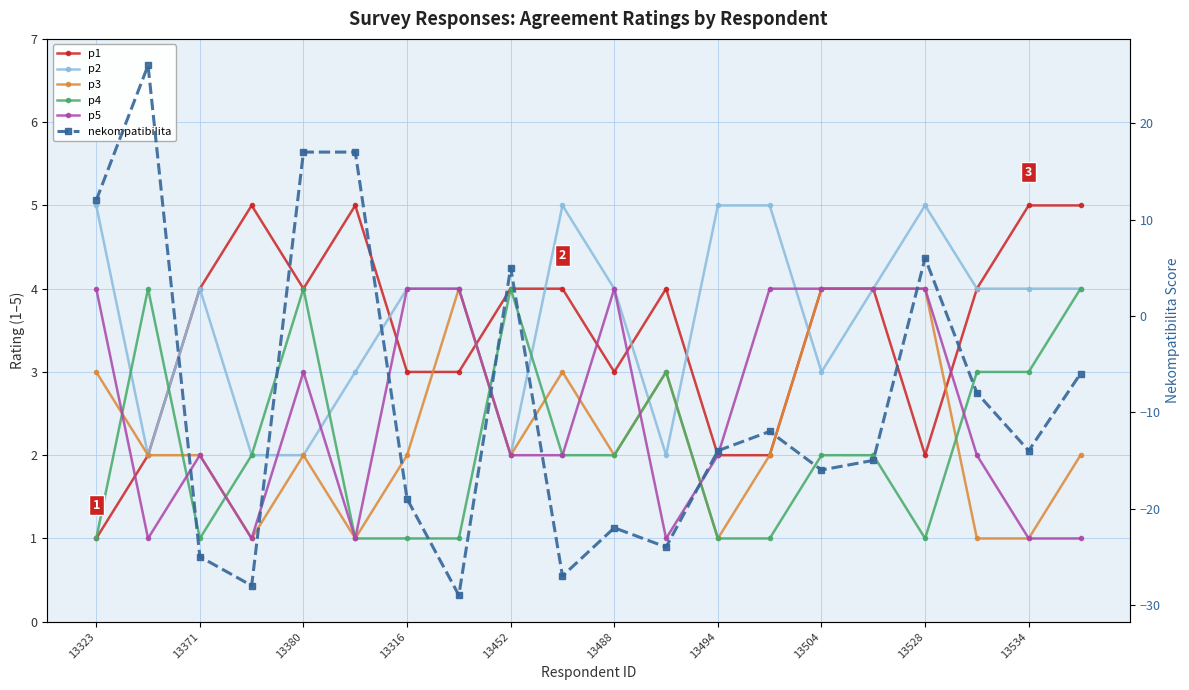

Does the chart display data point markers on the line(s)?

Yes